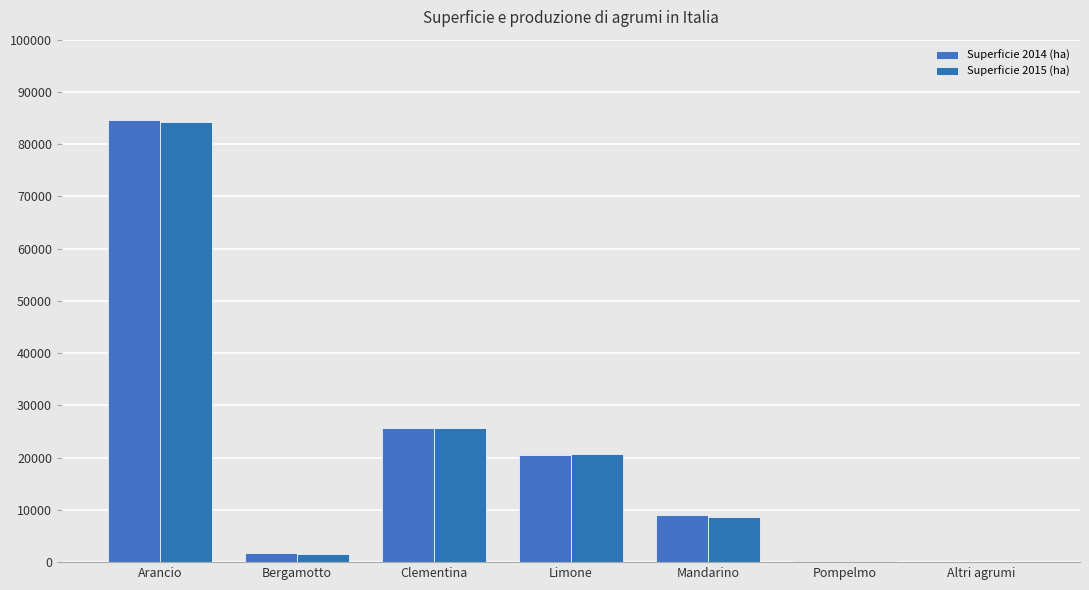

Is it true that Superficie 2015 (ha) equals 7659 at Limone?

False